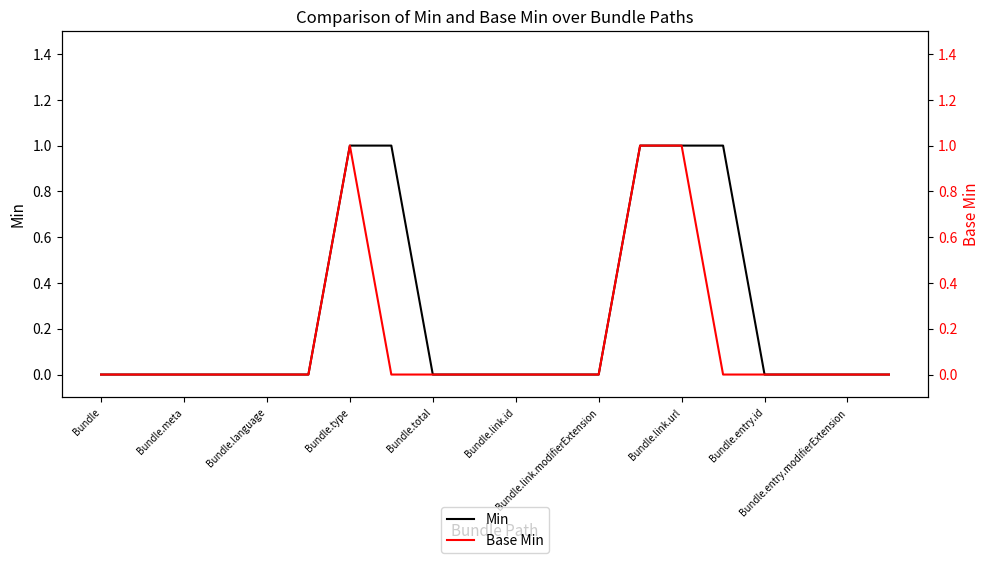

Which series has the widest spread of values?

Min